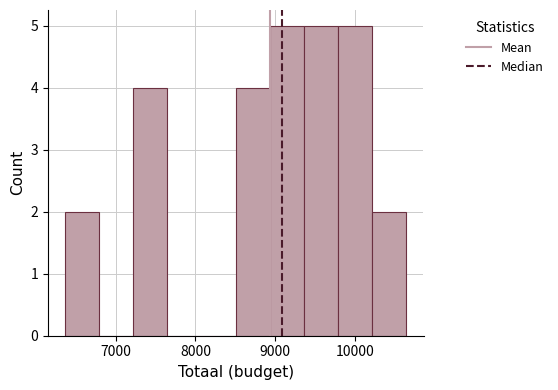

How tall is the bar that spans 8500 to 8900 on the x-axis? Neither the bar edges nor the heights are printed on the chart, so give them approximately, as read against the axes.

4